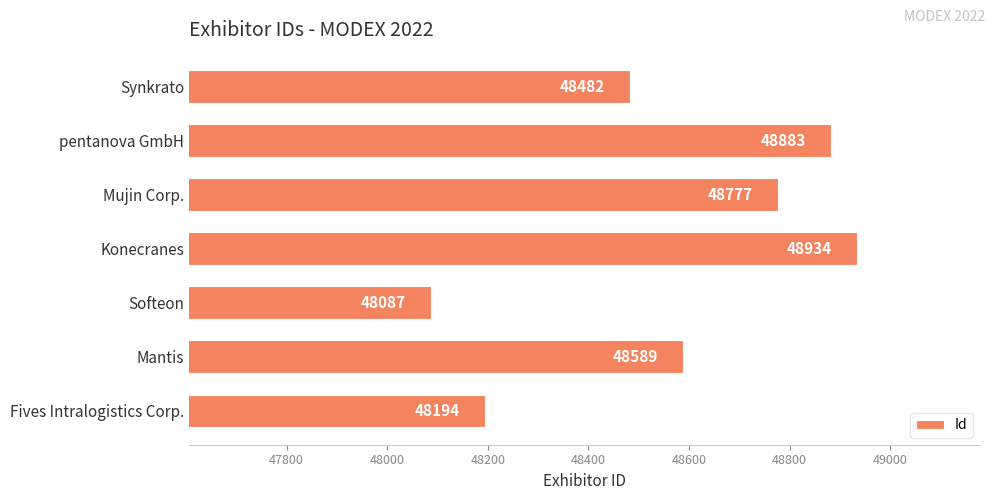

Between Synkrato and Mujin Corp., which is larger?

Mujin Corp.